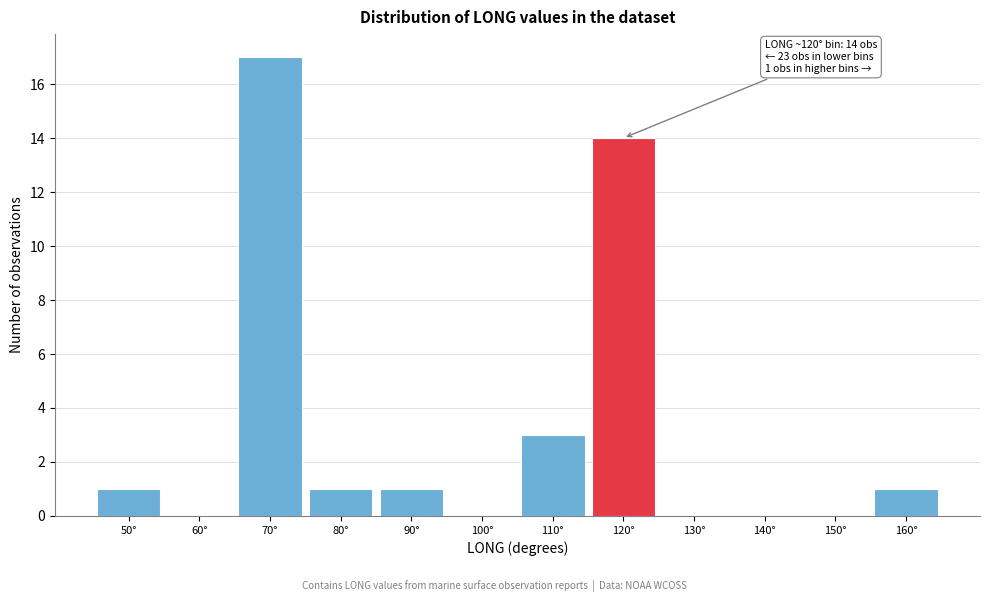

Reading right to left, list all the values displayed in this chart.

160°=1	150°=0	140°=0	130°=0	120°=14	110°=3	100°=0	90°=1	80°=1	70°=17	60°=0	50°=1